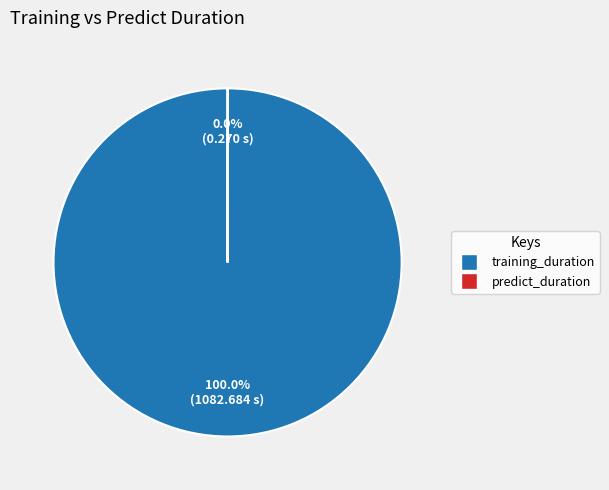

Does training_duration represent more than half of the total?

Yes